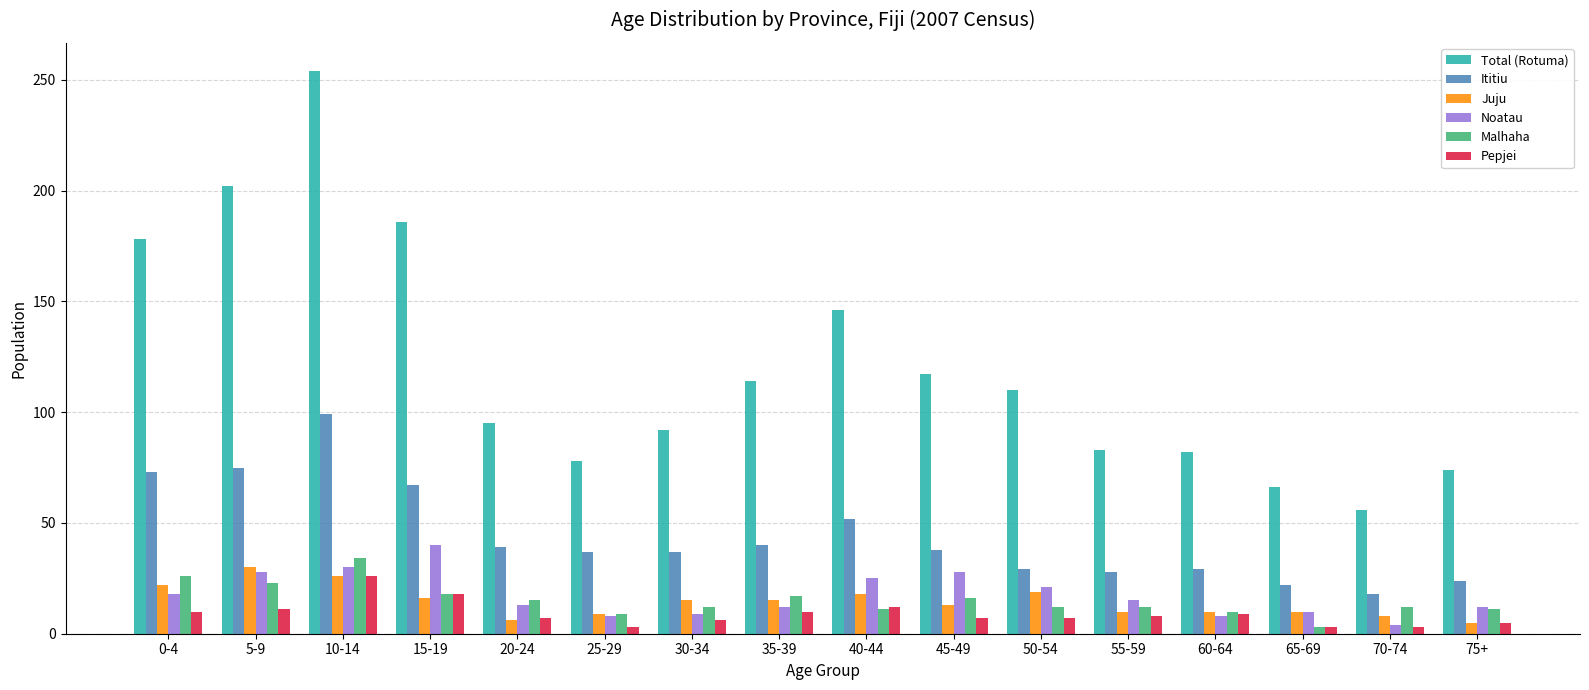

Which series has the widest spread of values?

Total (Rotuma)